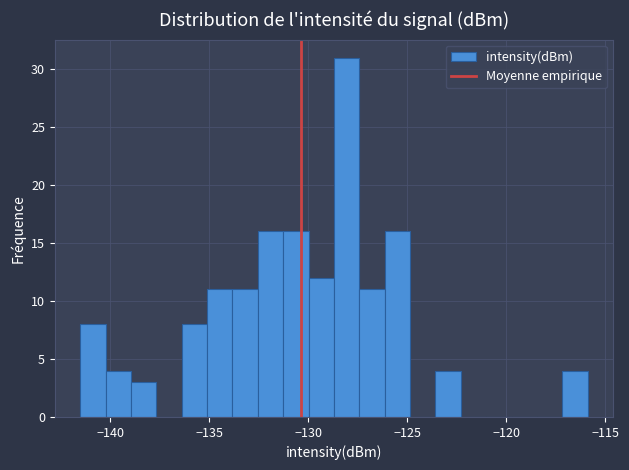

Around what value on the x-axis is the tallest bar? Give the approximate position of its centre, as read against the axis.

-128.0